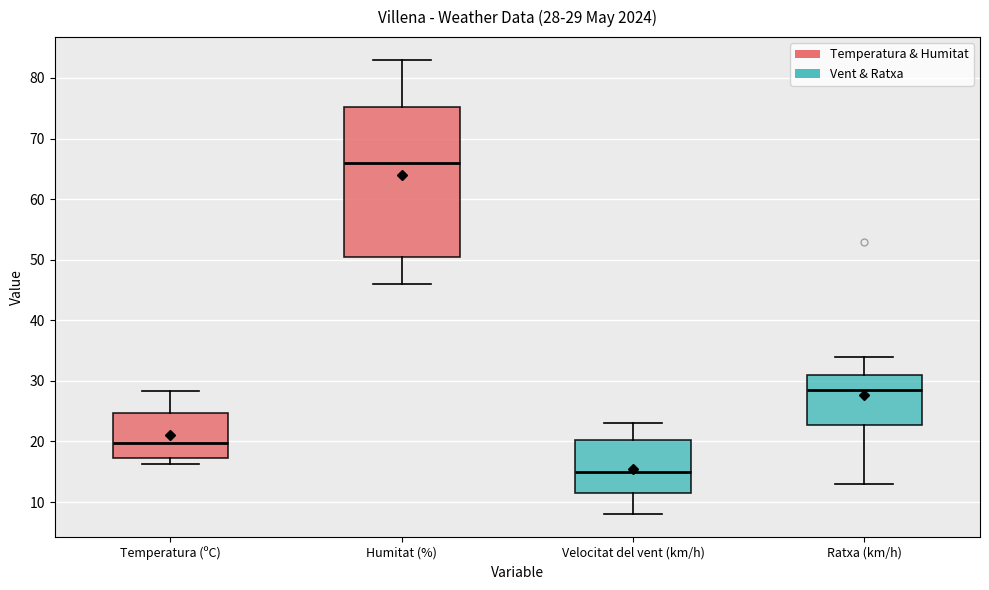

Which box is the tallest, from its lower edge to its upper edge?

Humitat (%)